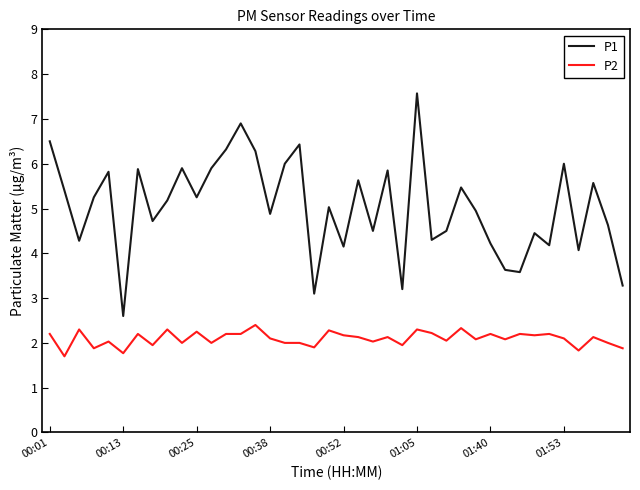

How many lines are shown in the chart?

2